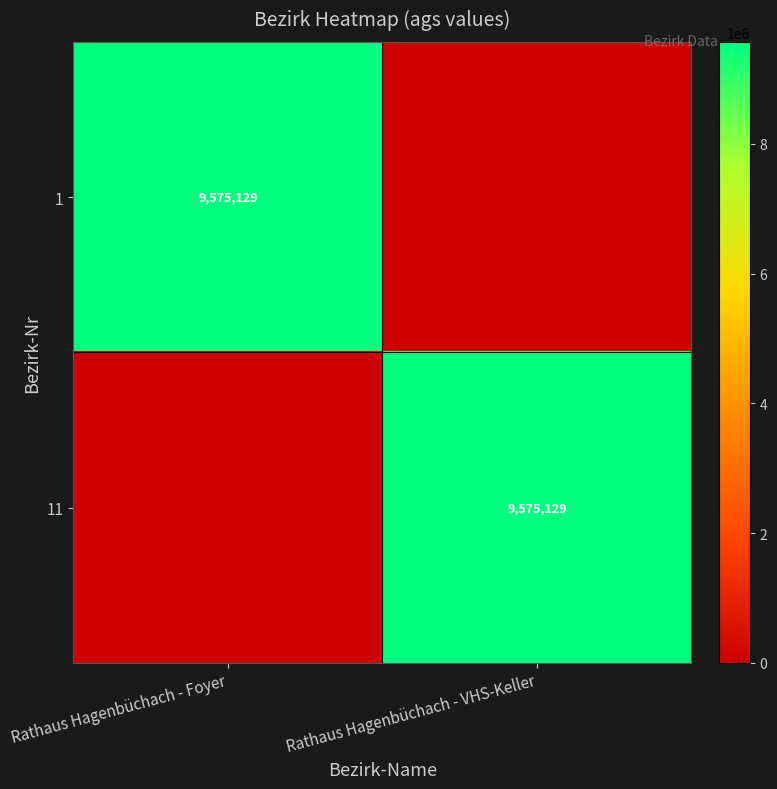

Is it true that 1 equals 9575129 at Rathaus Hagenbüchach - Foyer?

True